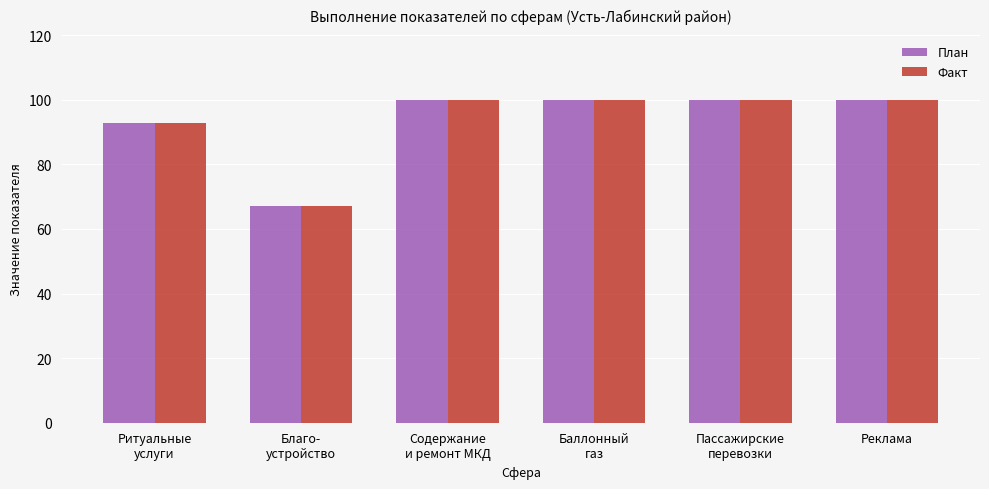

Is it true that Факт equals 46.3 at Реклама?

False